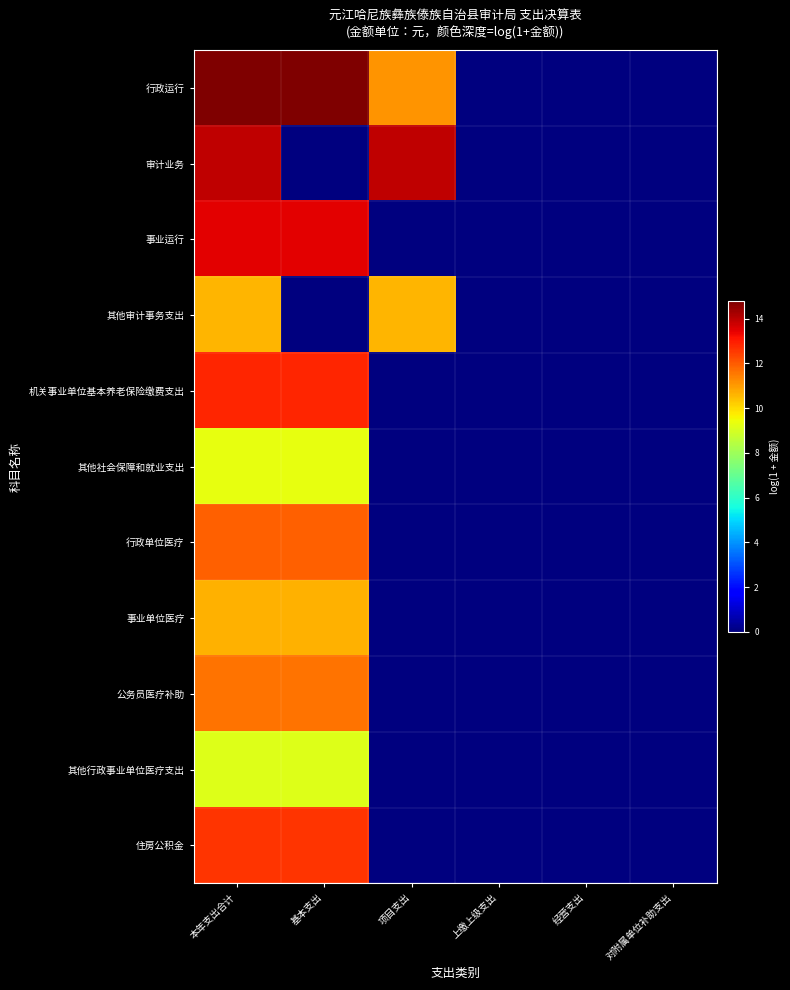

Rank the series by their maximum value, from lowest to highest.

其他行政事业单位医疗支出, 其他社会保障和就业支出, 其他审计事务支出, 事业单位医疗, 公务员医疗补助, 行政单位医疗, 住房公积金, 机关事业单位基本养老保险缴费支出, 事业运行, 审计业务, 行政运行